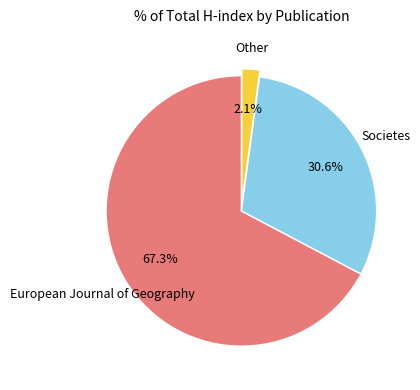

How many slices are in this pie chart?

3